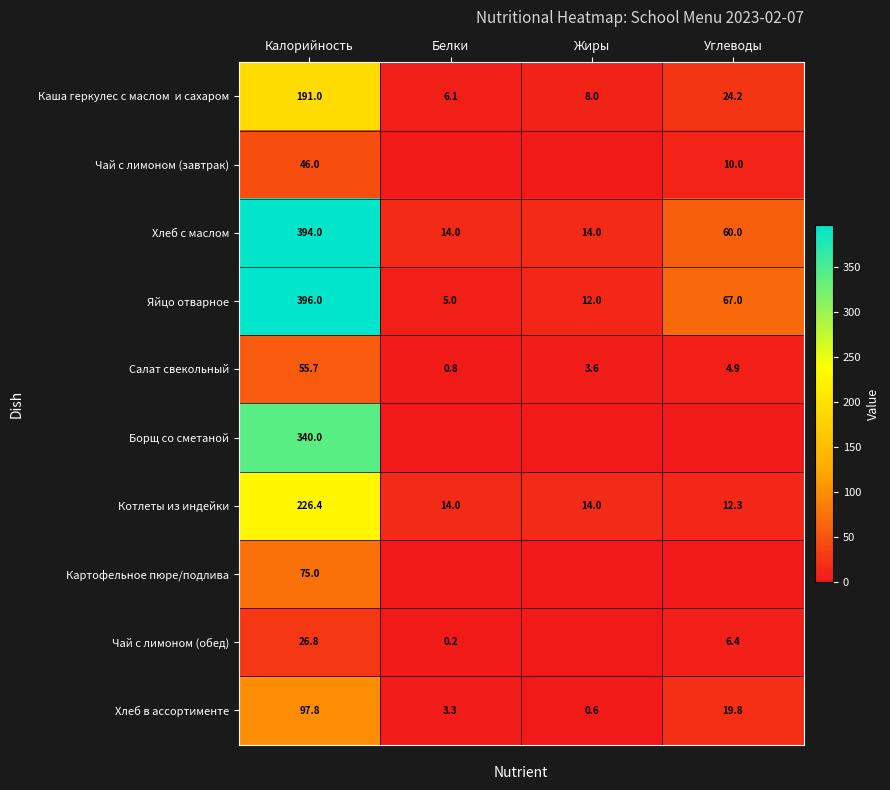

Where is Салат свекольный nearest to the value 28?

Углеводы